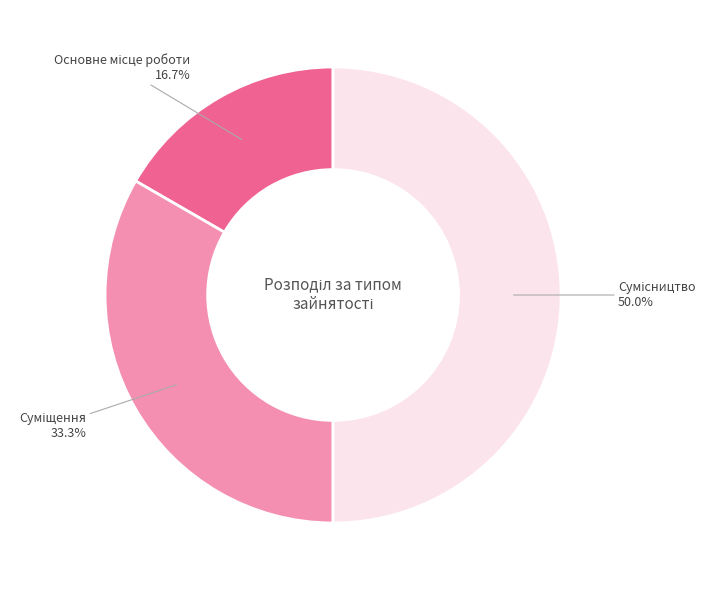

How many slices are in this pie chart?

3